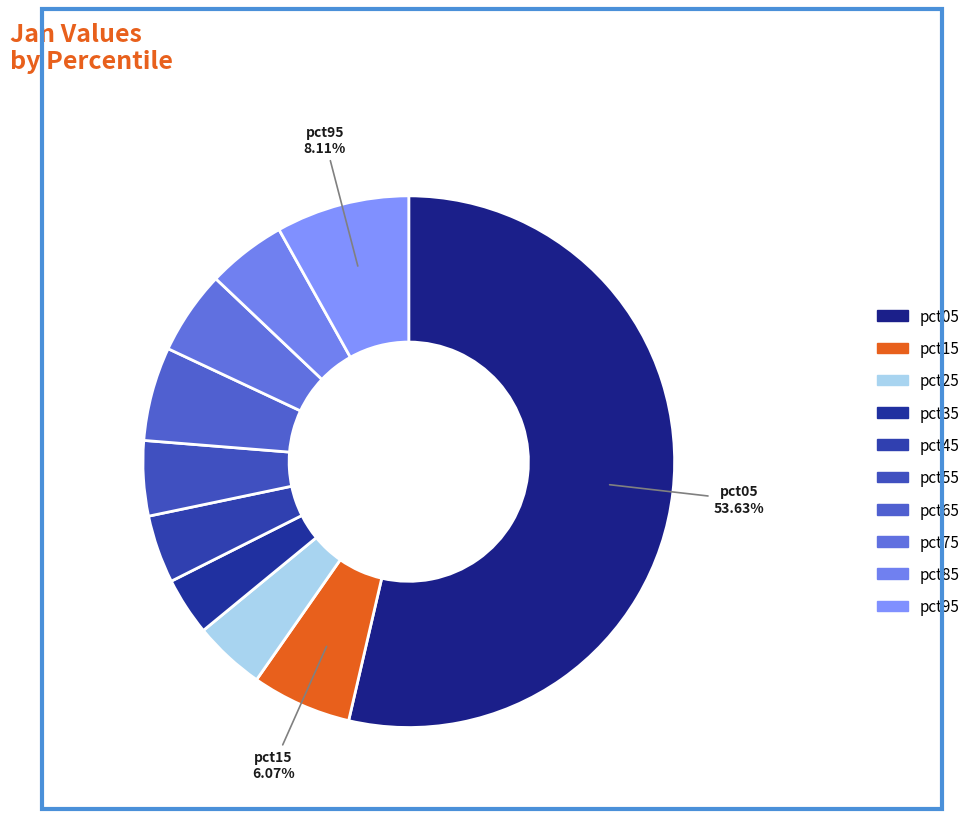

Does pct05 represent more than half of the total?

Yes